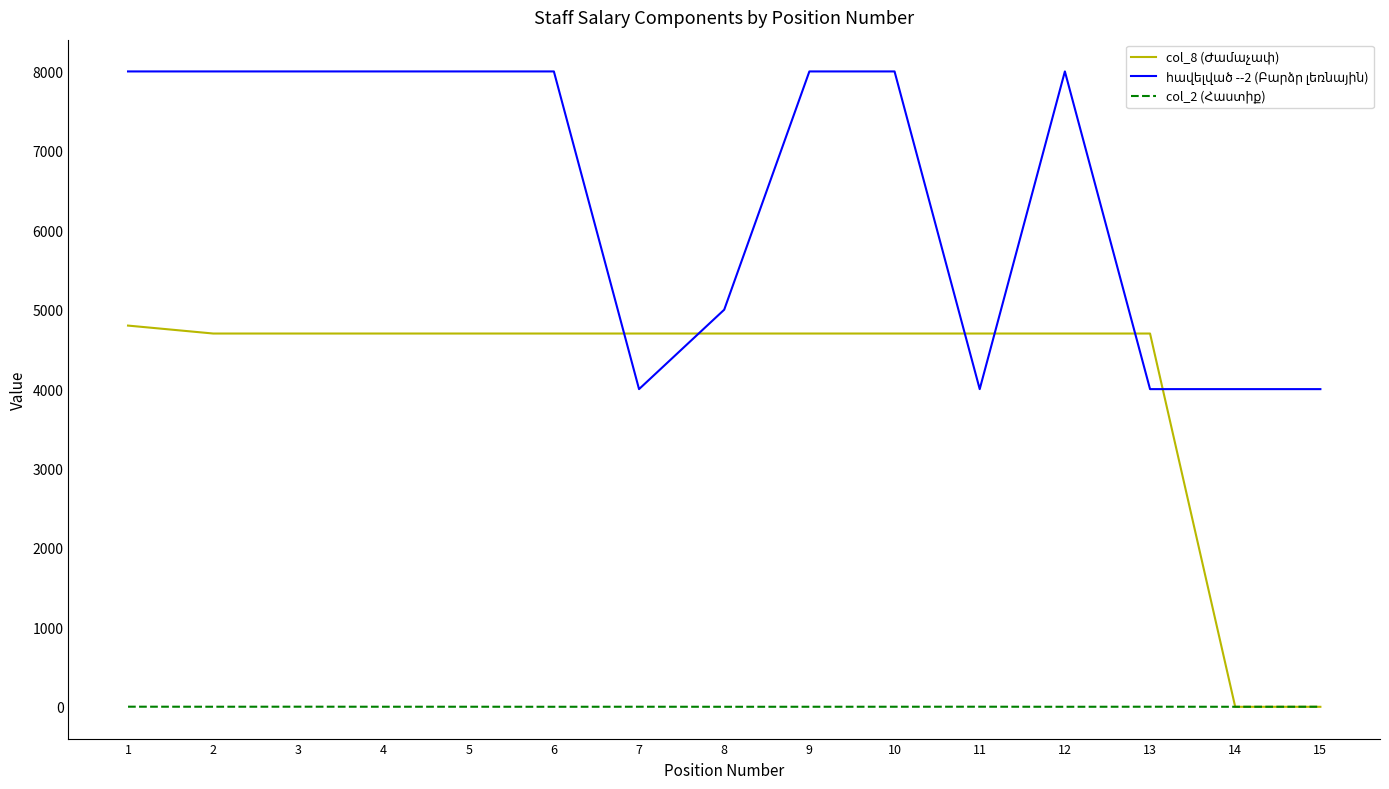

What is the sum of all col_2 (Հաստիք) values?

14.2